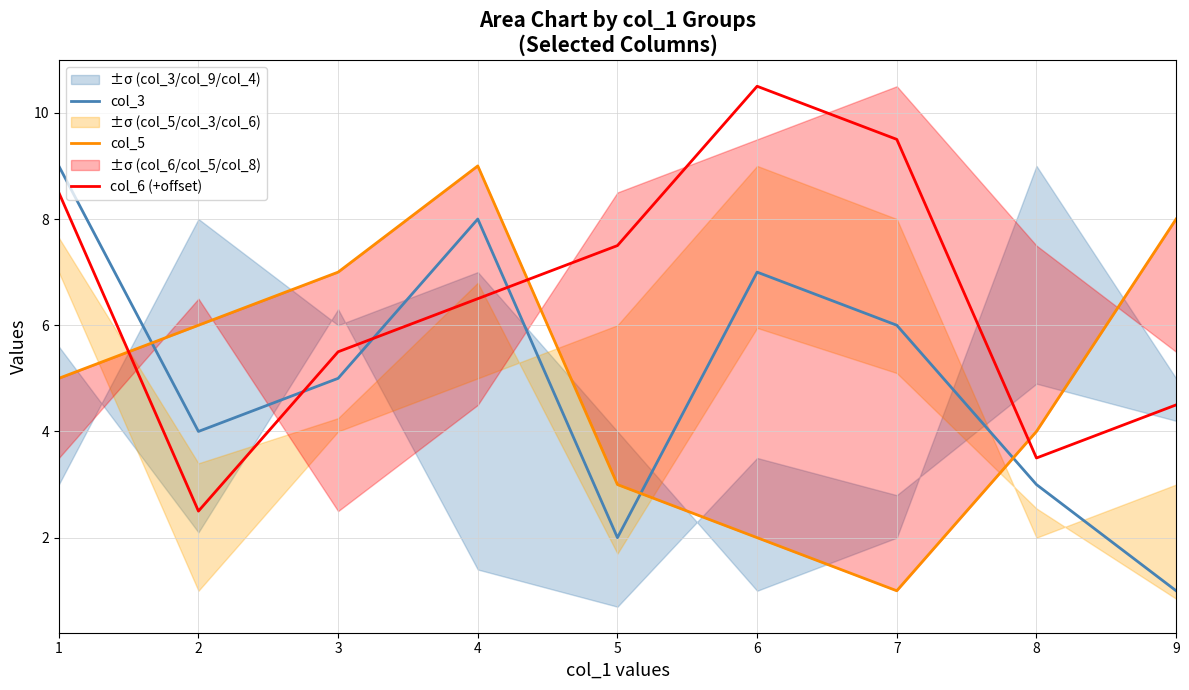

At which category does col_3 reach its first local peak?

4